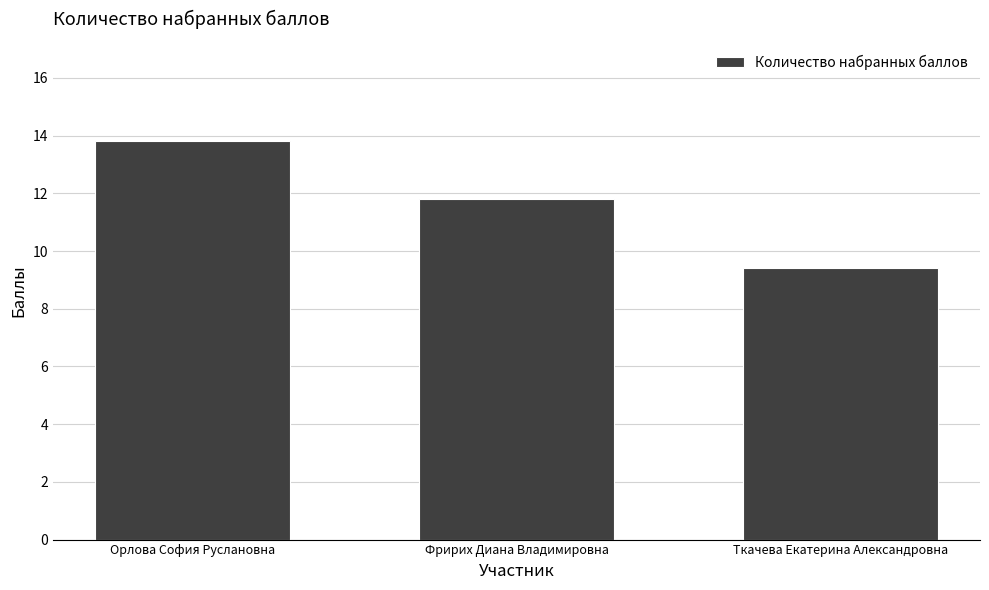

Between Ткачева Екатерина Александровна and Орлова София Руслановна, which is larger?

Орлова София Руслановна